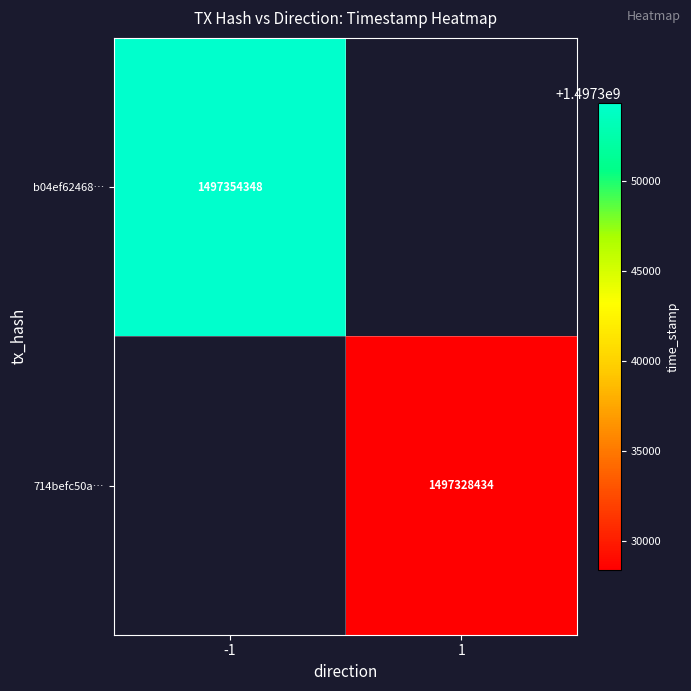

The value of b04ef62468… at -1 is 897850825. True or false?

False